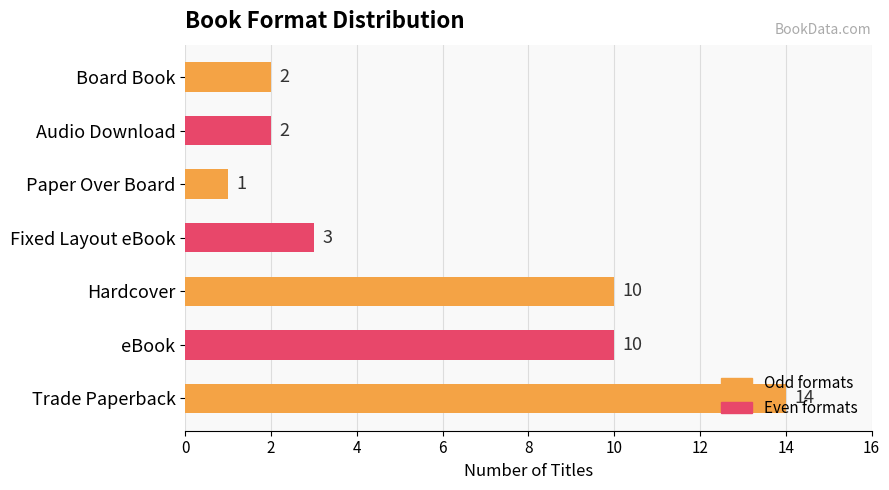

What is the difference between the values at eBook and Trade Paperback?

4